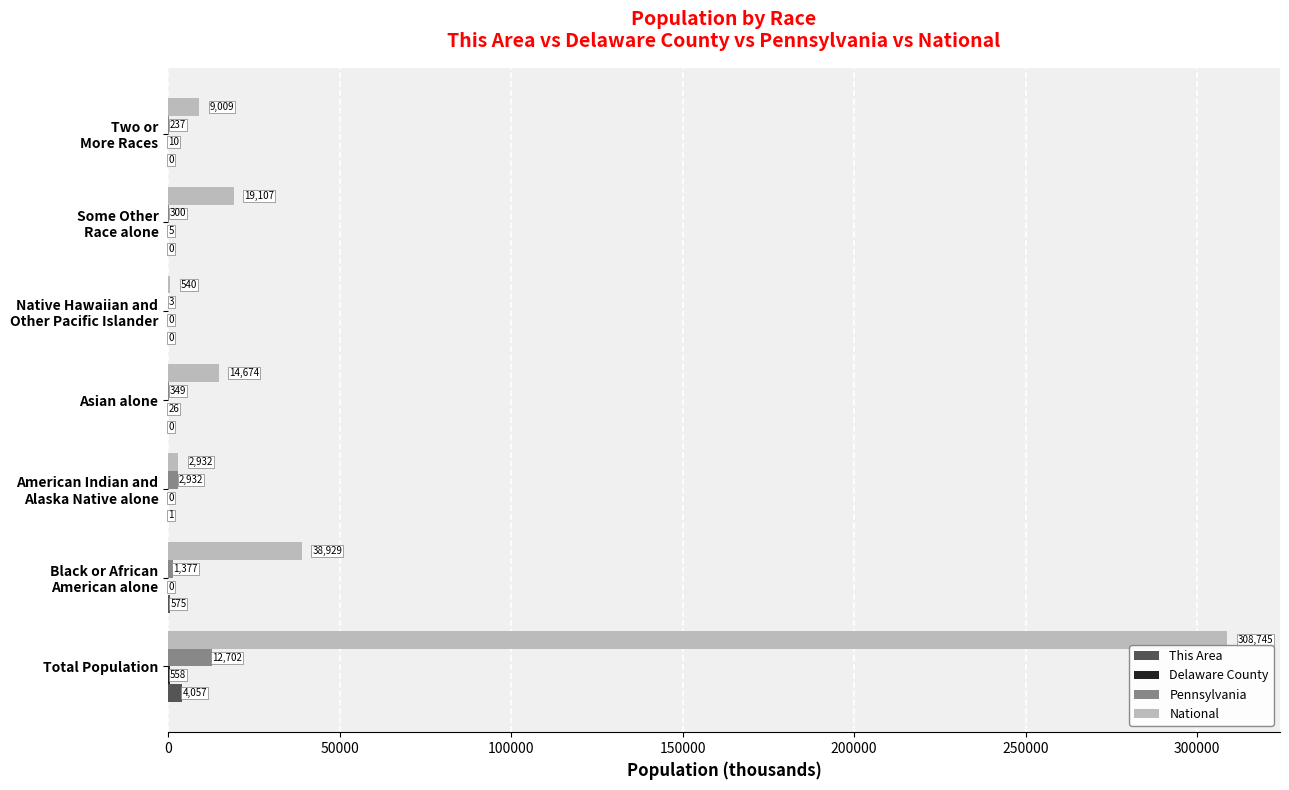

Which series has the largest total across all categories?

National